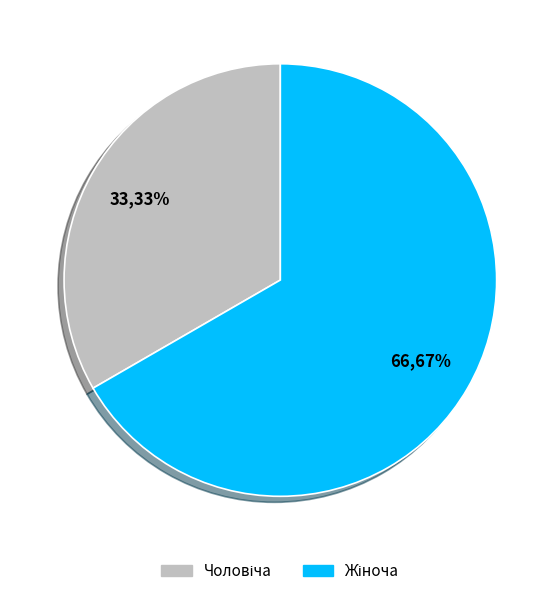

Does any single category account for the majority?

Yes